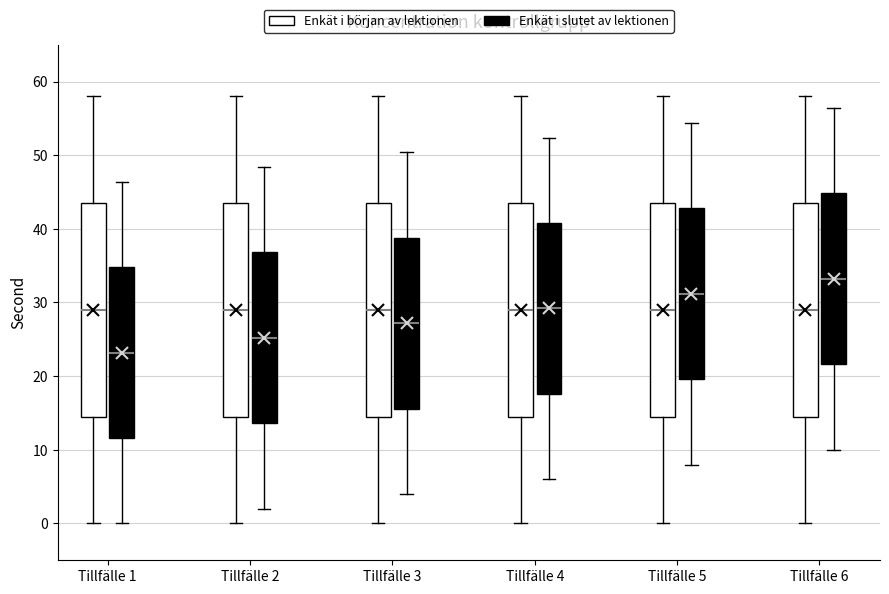

Which box has the lowest median line?

Tillfälle 1 (Enkät i slutet av lektionen)